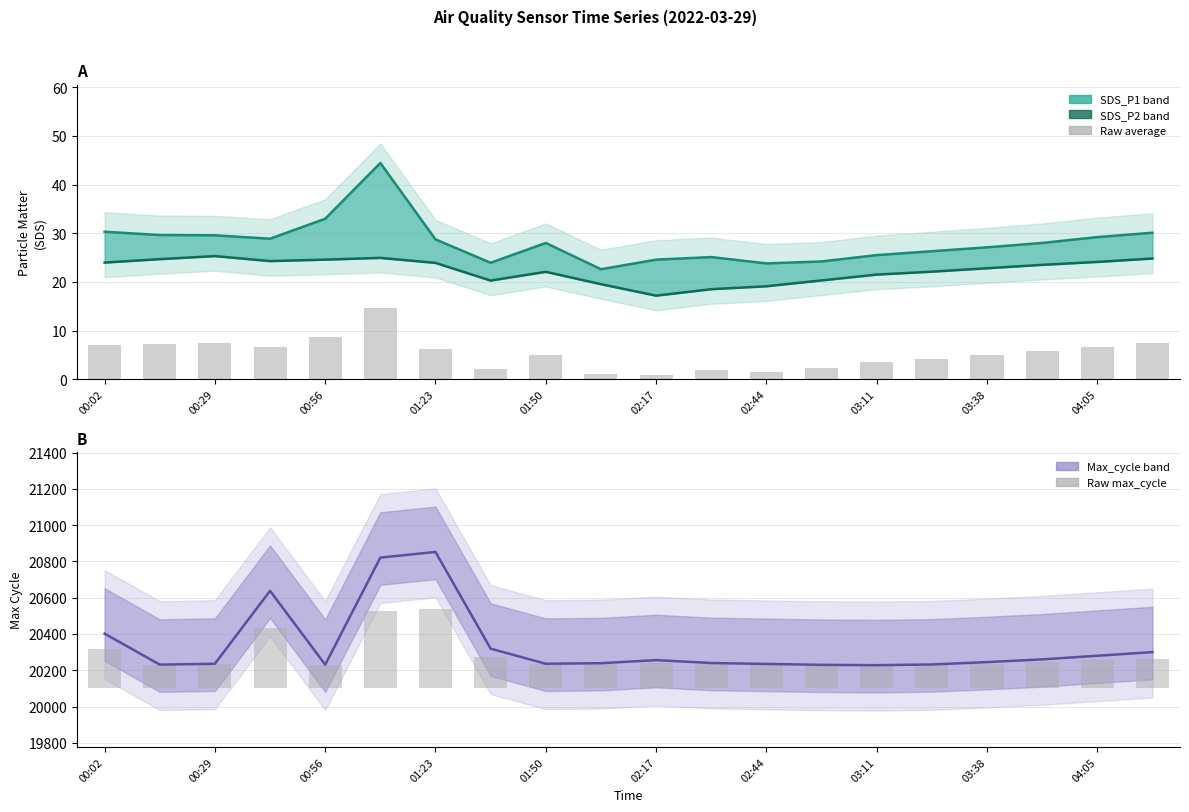

What is the sum of all Max_cycle values?

406711.0